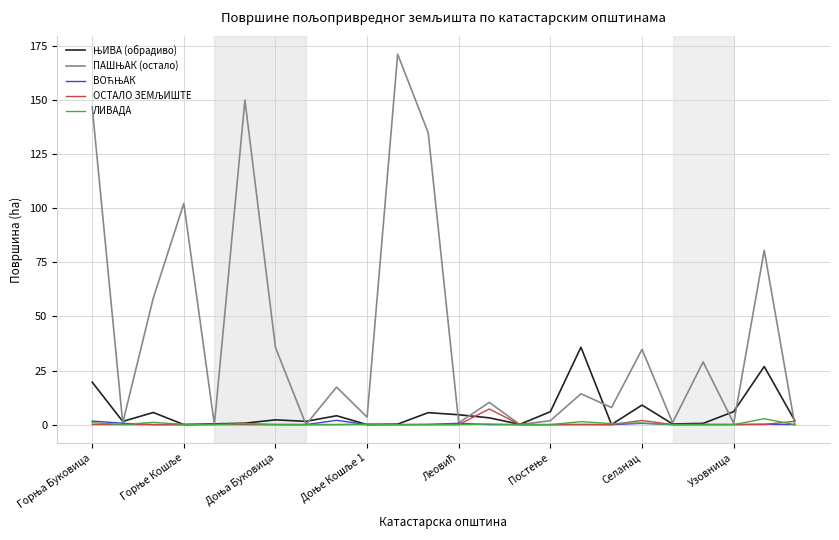

What is the maximum value shown in the chart?

171.3